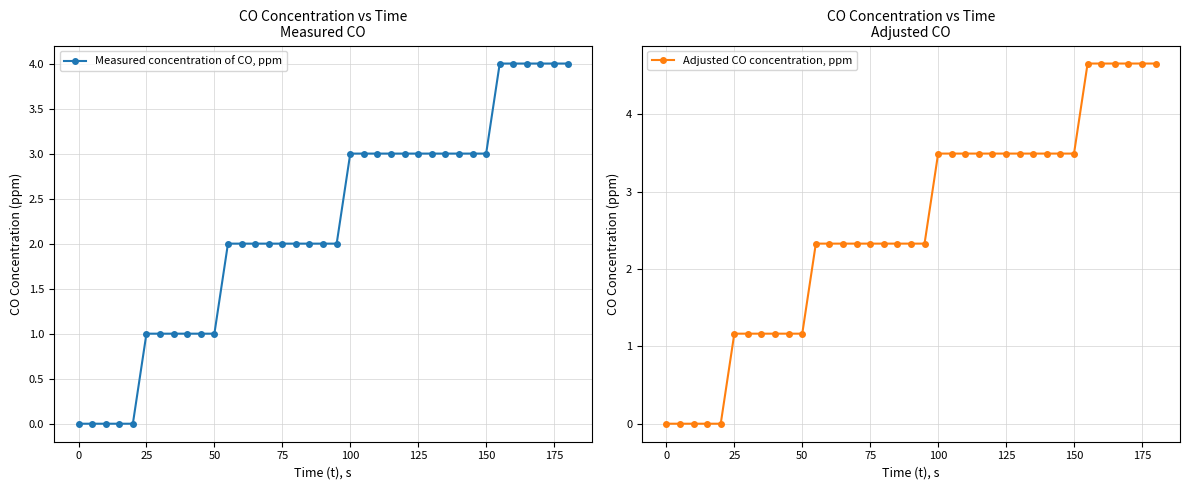

True or false: Adjusted CO concentration, ppm has more than 0 points higher than both neighbors.

False